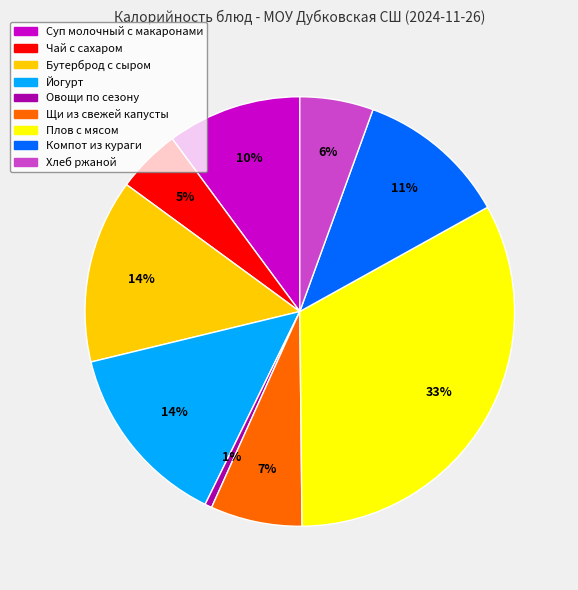

To the nearest percent, what is the difference between the largest and smallest slice percentages?

32%